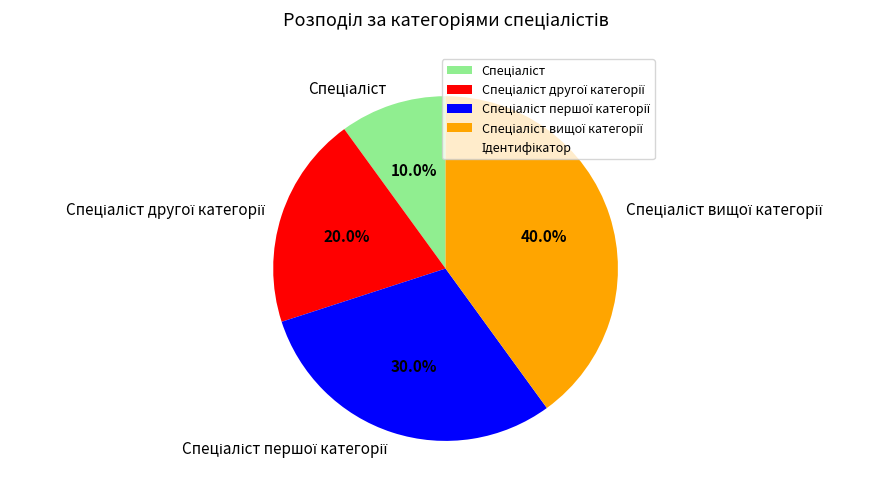

Is there any slice that represents more than half of the pie?

No